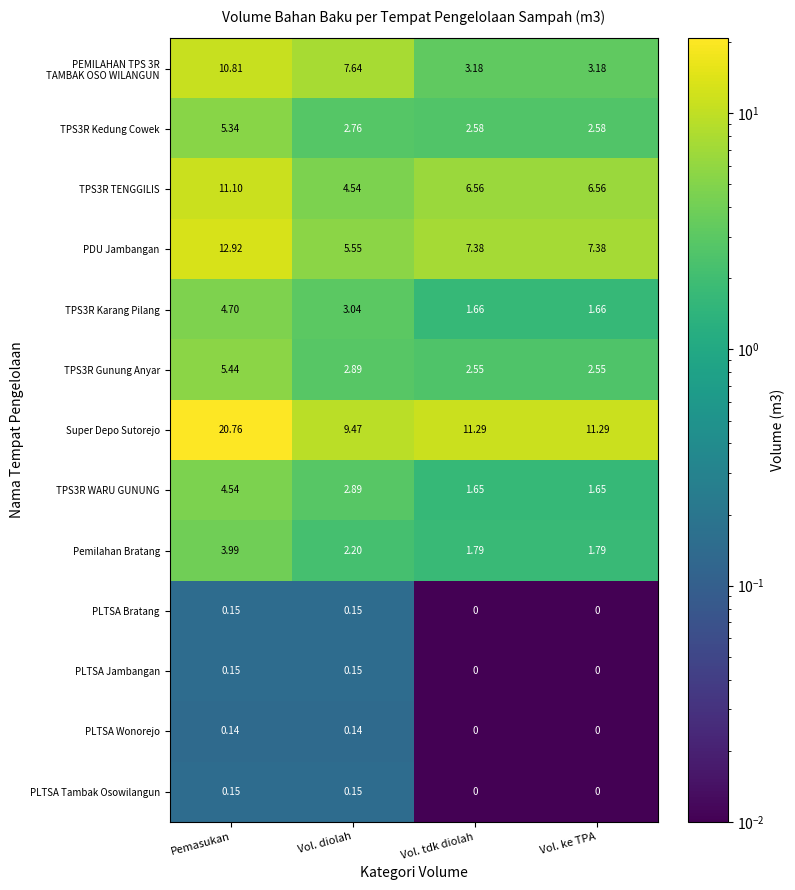

At which category is the sum across all series the highest?

Pemasukan